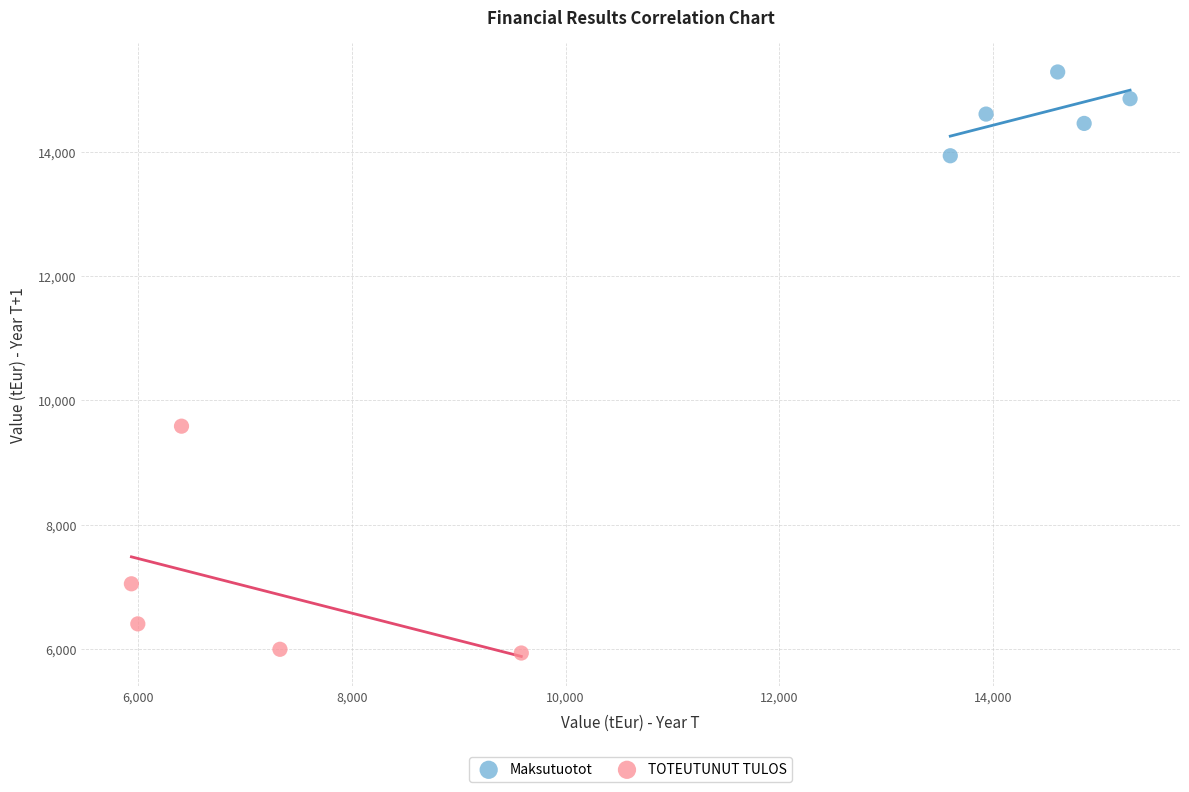

Which series reaches the maximum Y coordinate?

Maksutuotot